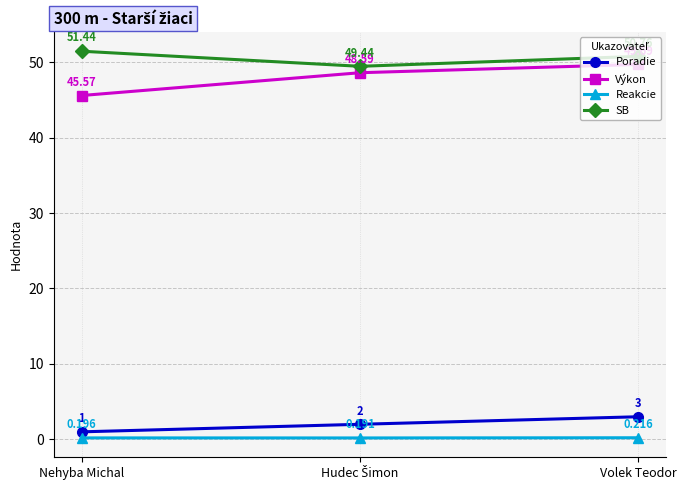

Which category has the highest value in the Poradie series?

Volek Teodor